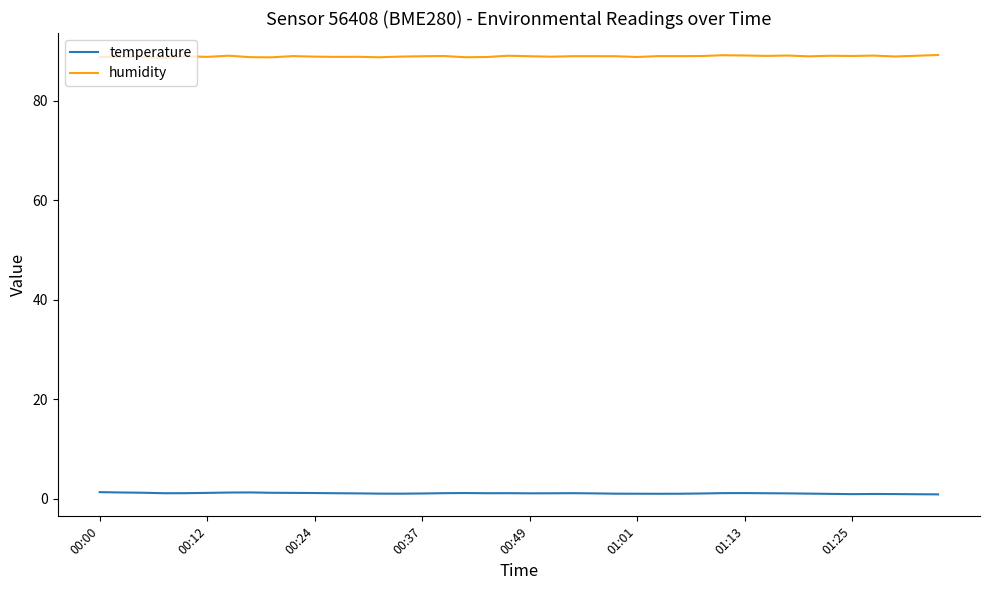

What is the greatest value displayed?

89.2